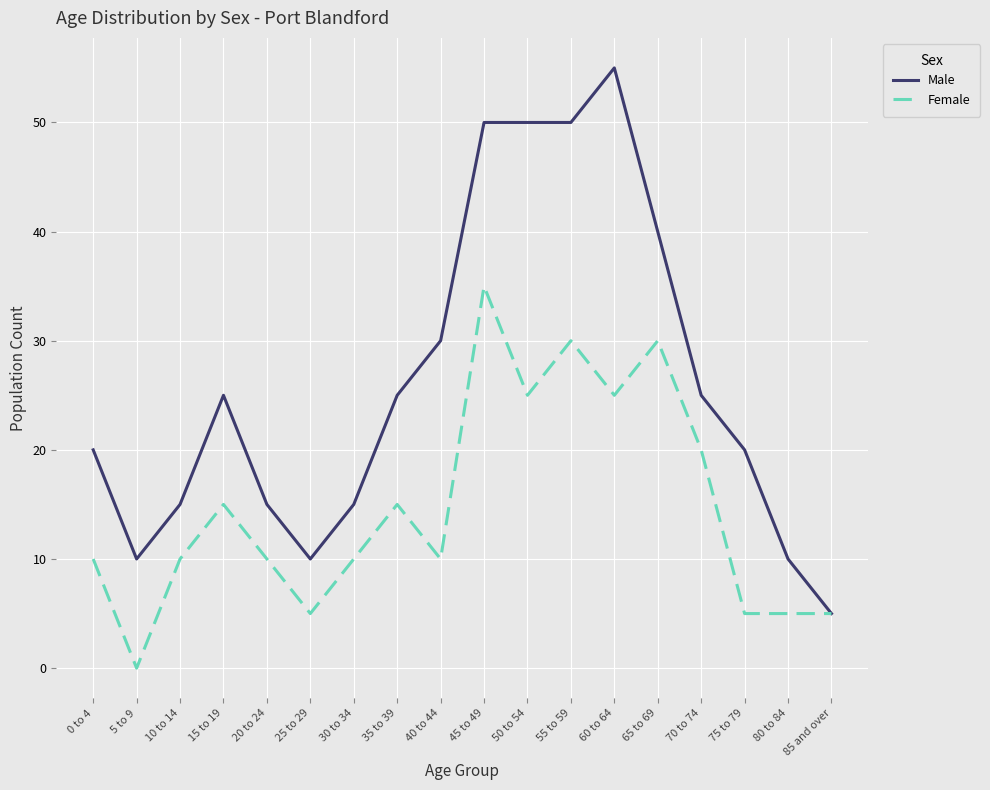

Rank the series by their maximum value, from highest to lowest.

Male, Female